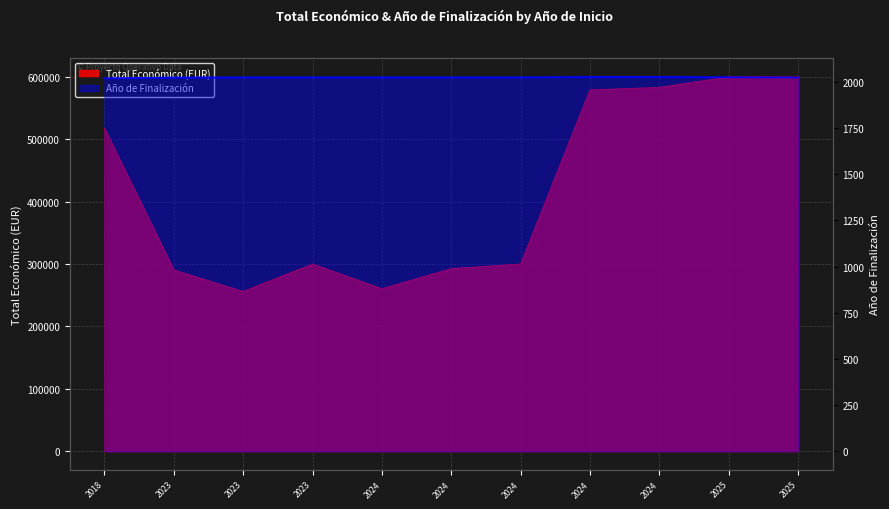

What value does the Total económico series have at 2023?

299938.0